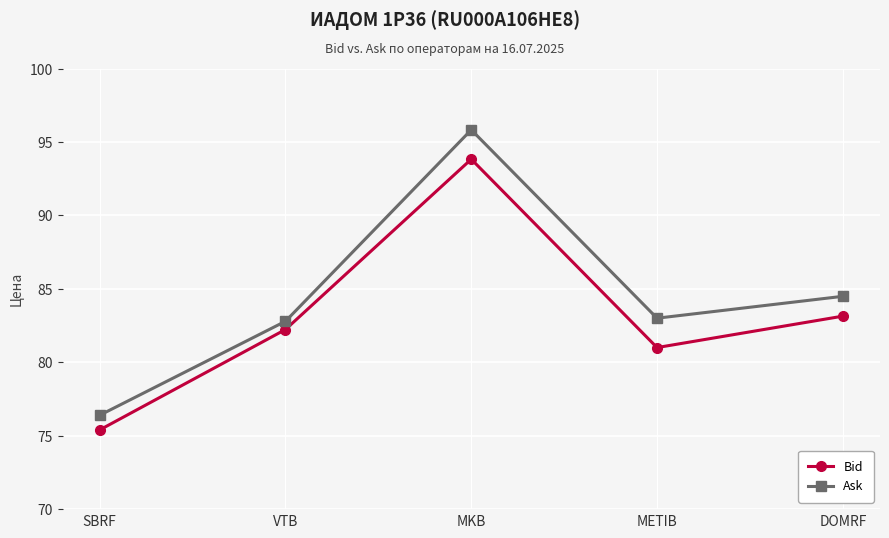

What is the label of the 4th point from the left?

METIB